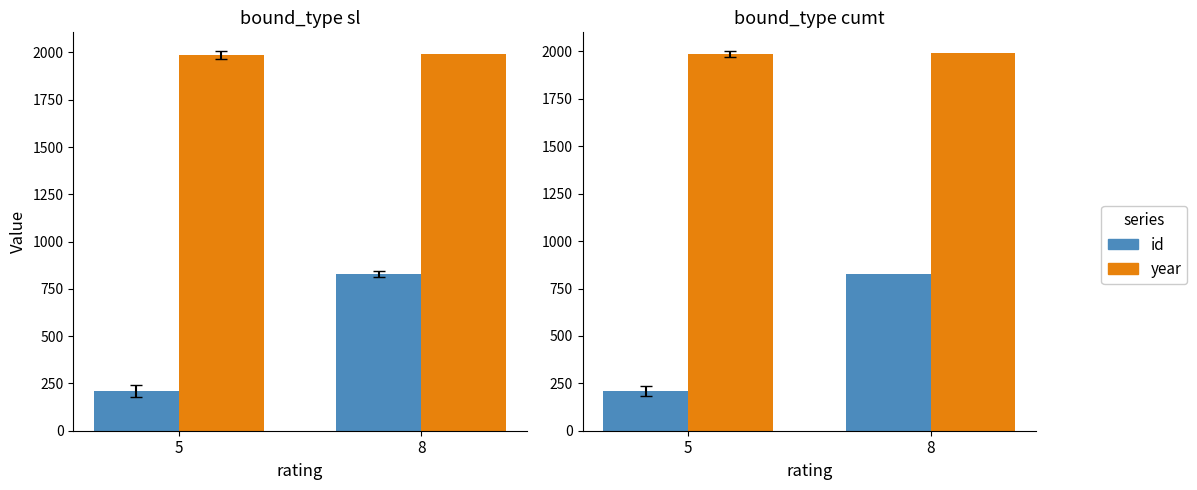

How many groups of bars are there?

2